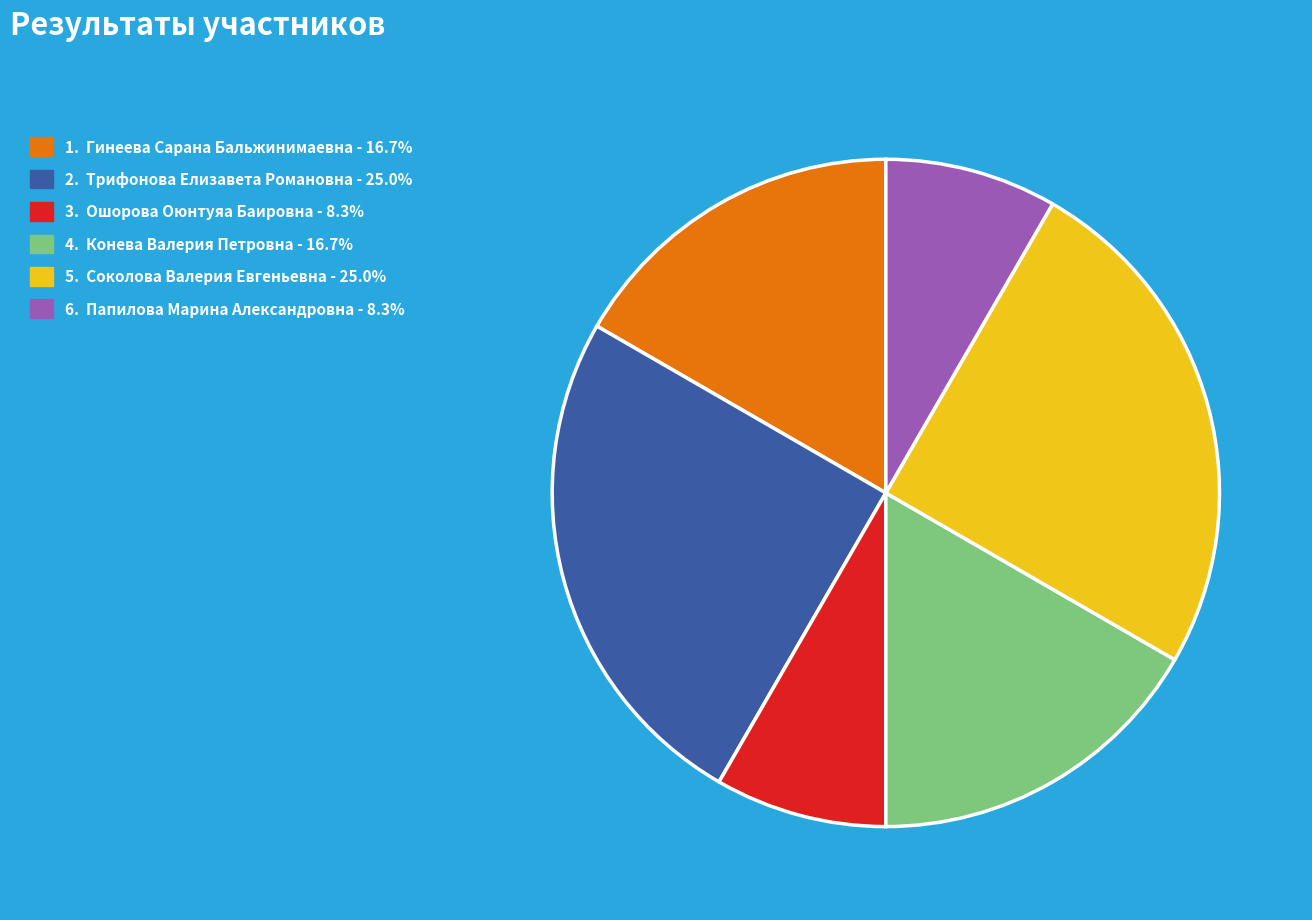

How many segments does this pie chart have?

6